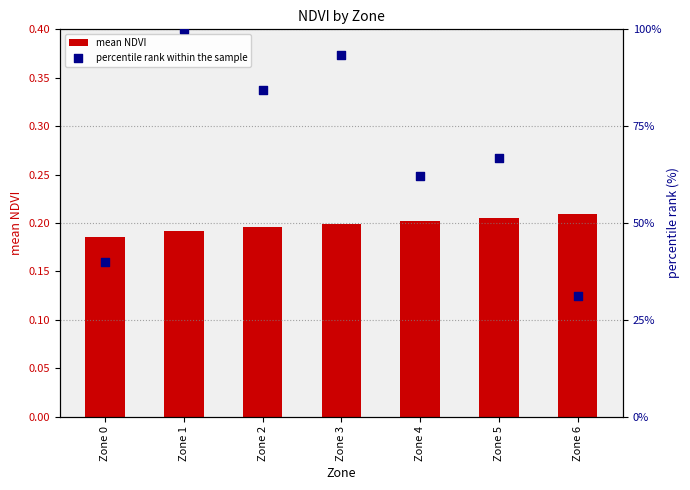

What are all the series names shown in the legend?

mean NDVI, percentile rank within the sample